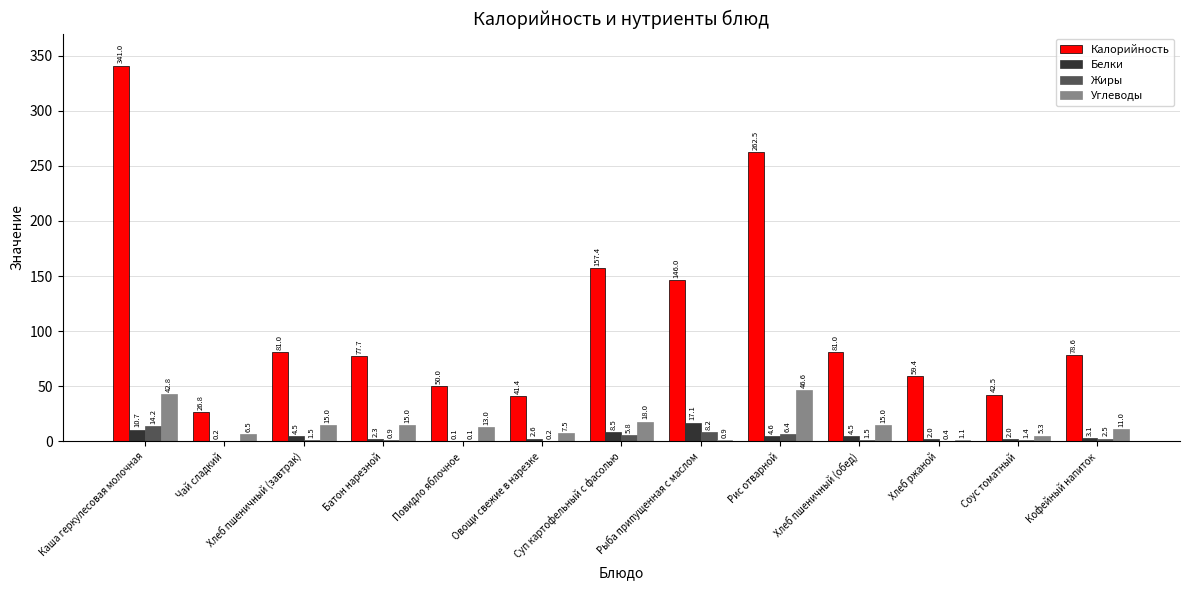

At which label does Жиры first exceed 1?

Каша геркулесовая молочная